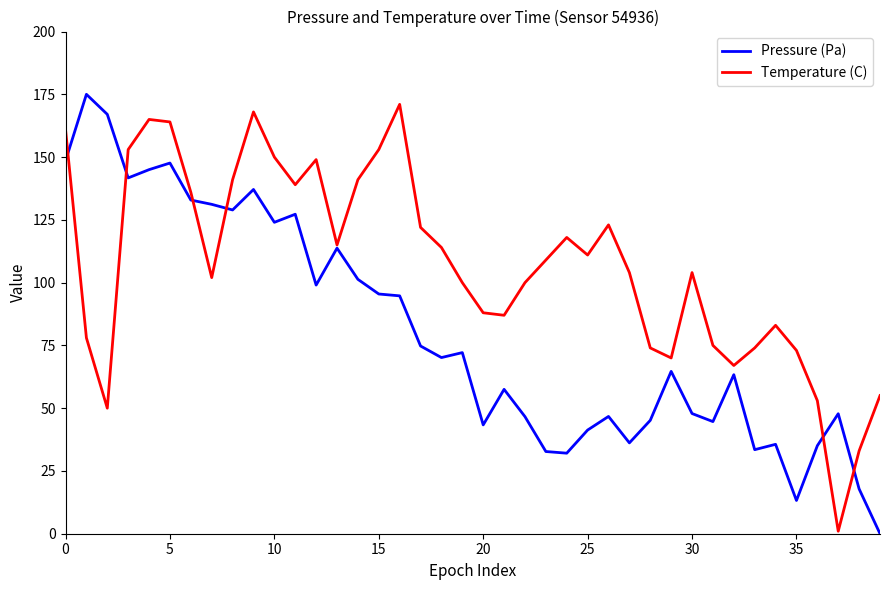

Is this an area chart (filled region under the line)?

No